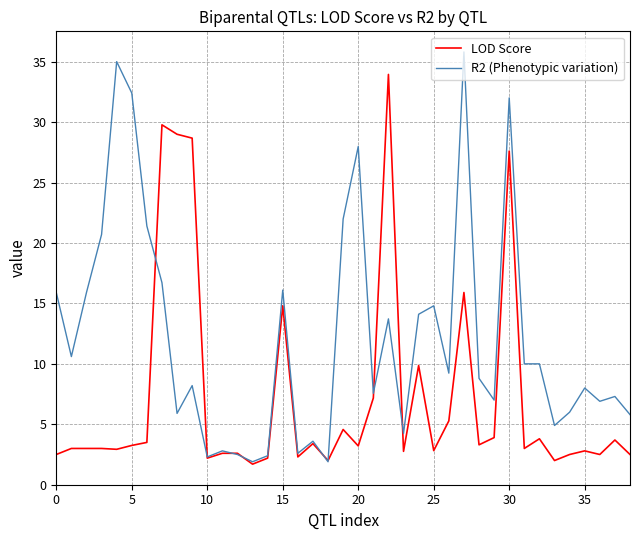

True or false: LOD Score and R2 (Phenotypic variation) intersect in this chart.

True